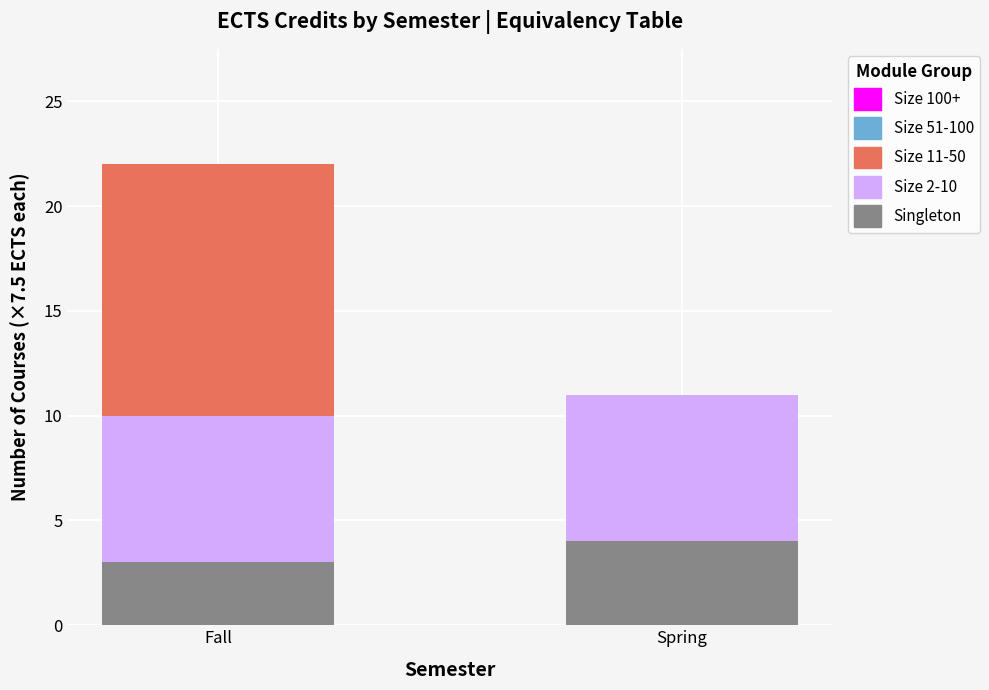

What is the approximate value of Singleton at Spring?

4